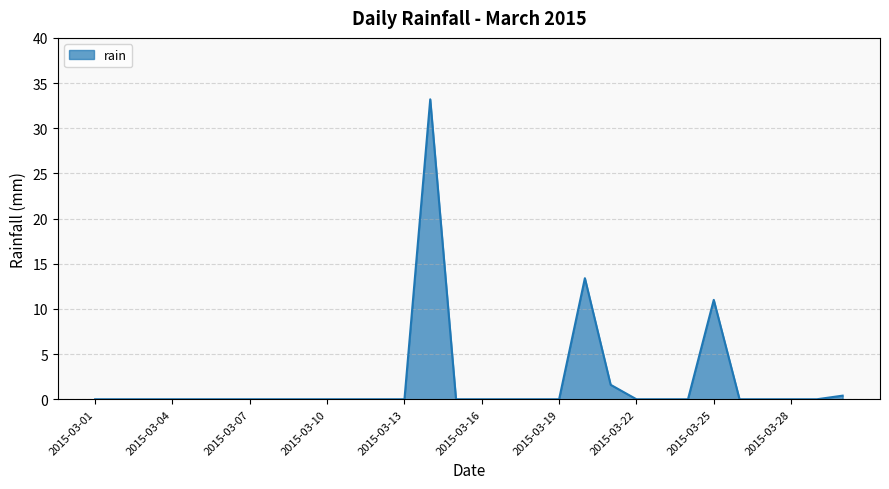

What is the greatest value displayed?

33.2